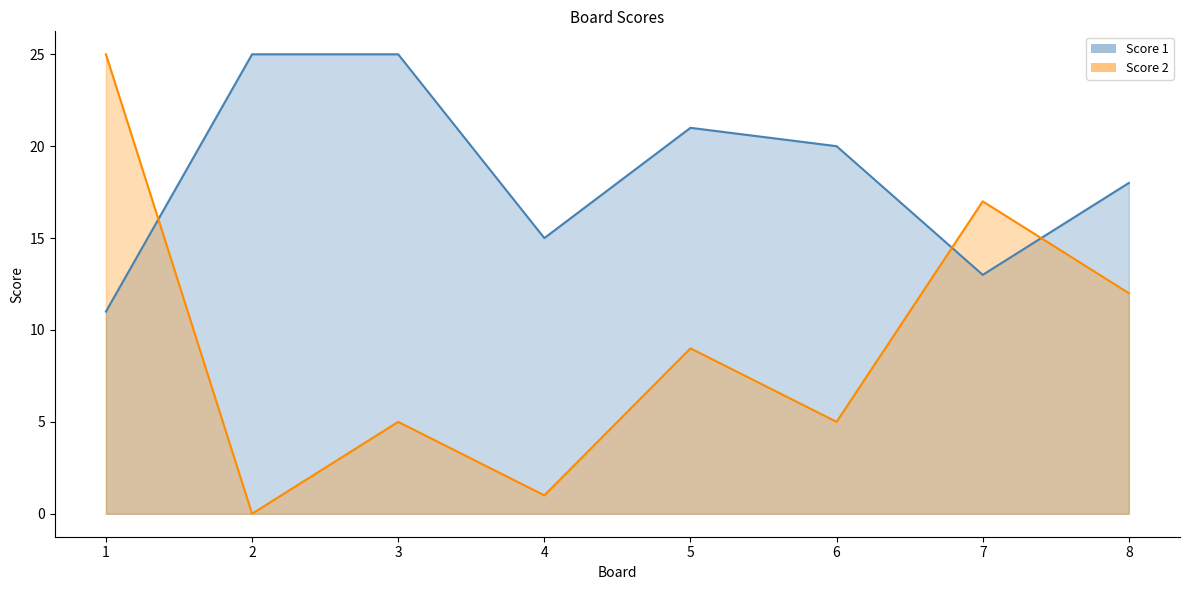

At which label is Score 2 closest to 12?

8